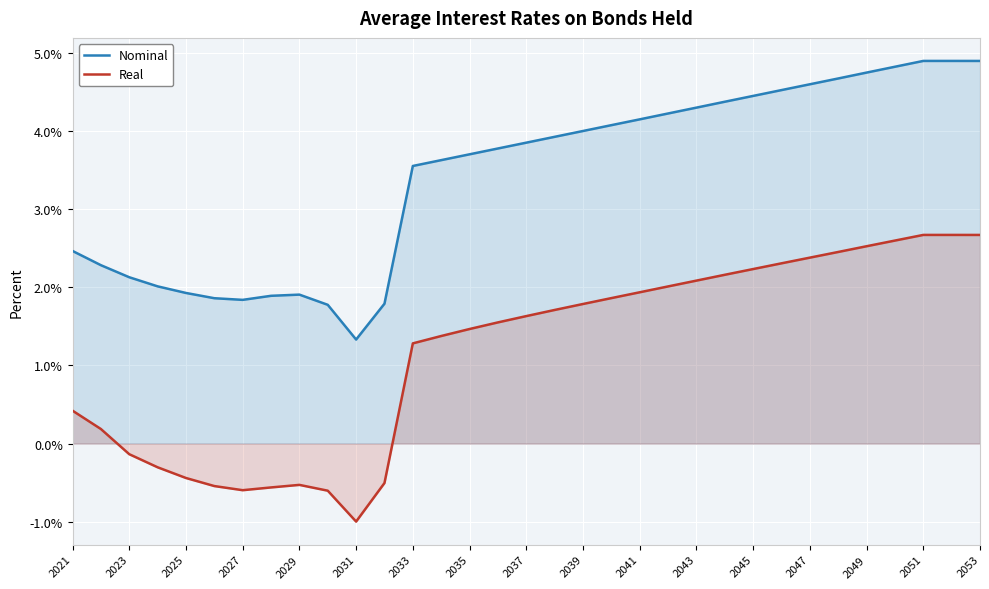

Between 2037 and 2045, which series saw the biggest shift?

Real